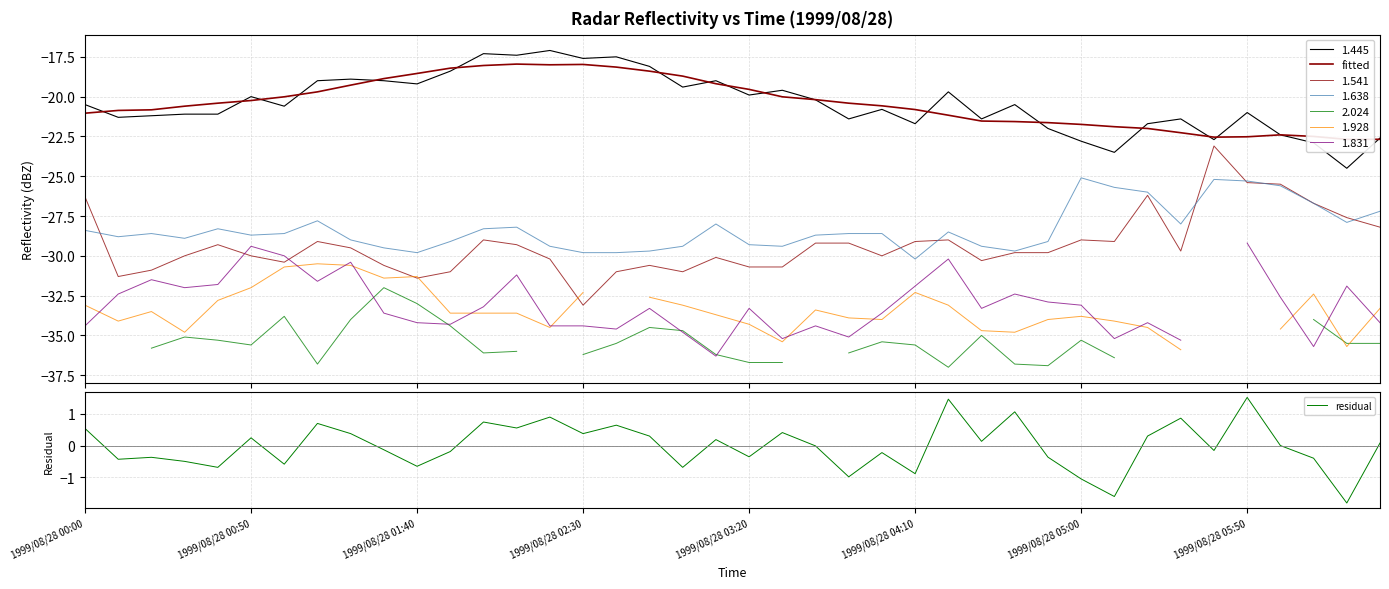

At how many categories does at least one series exceed -19?

40